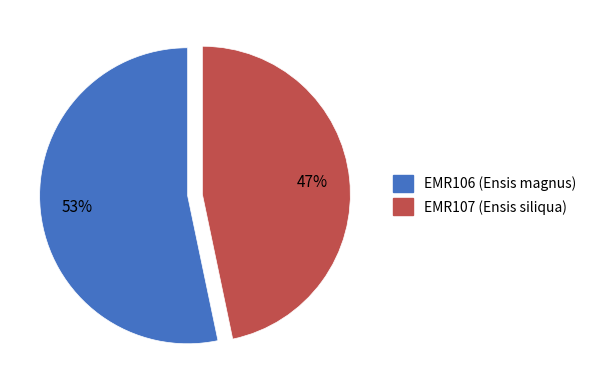

Is it true that EMR106 is 53% of the pie?

True